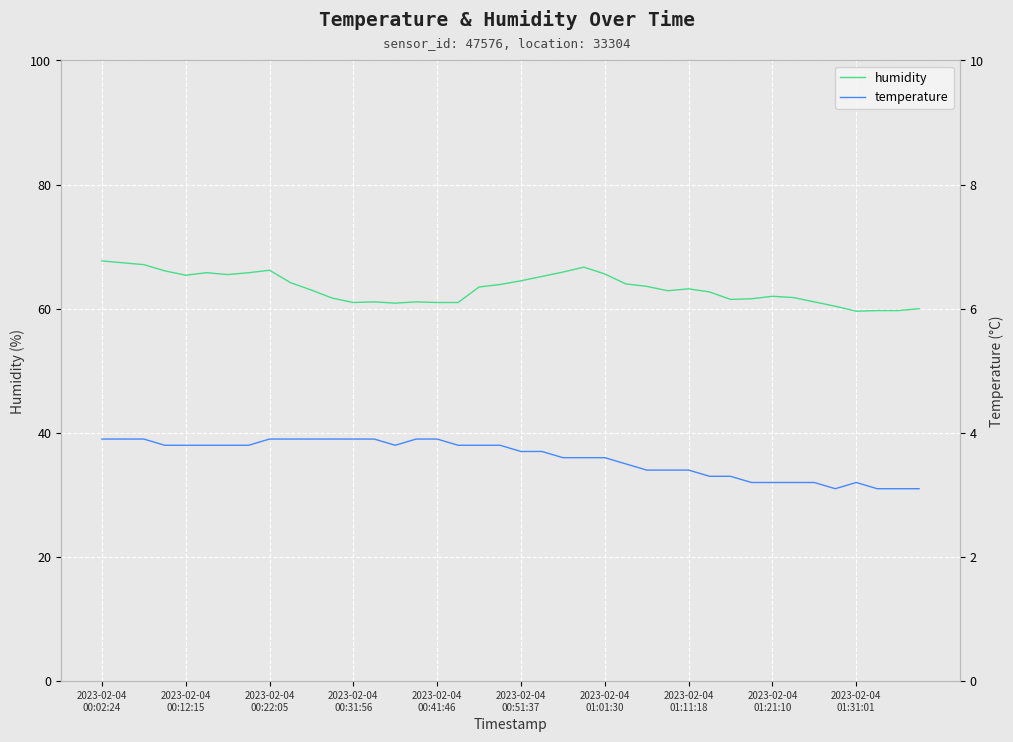

What is the minimum value for humidity?

59.6